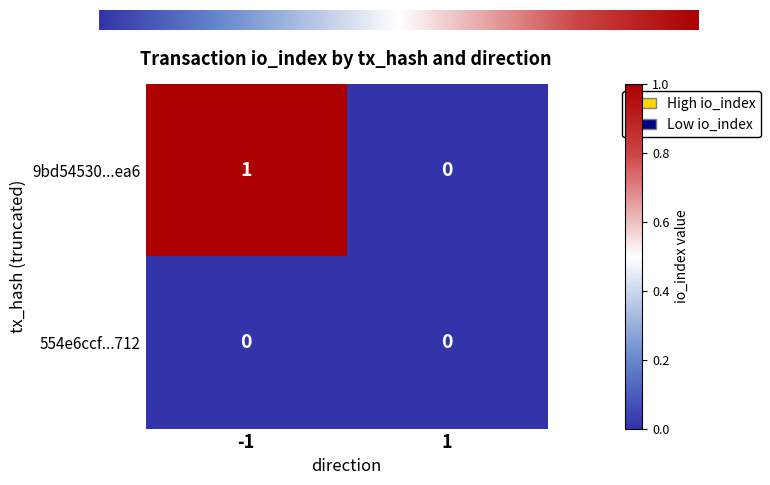

Between -1 and 1, which series saw the biggest shift?

9bd54530...ea6